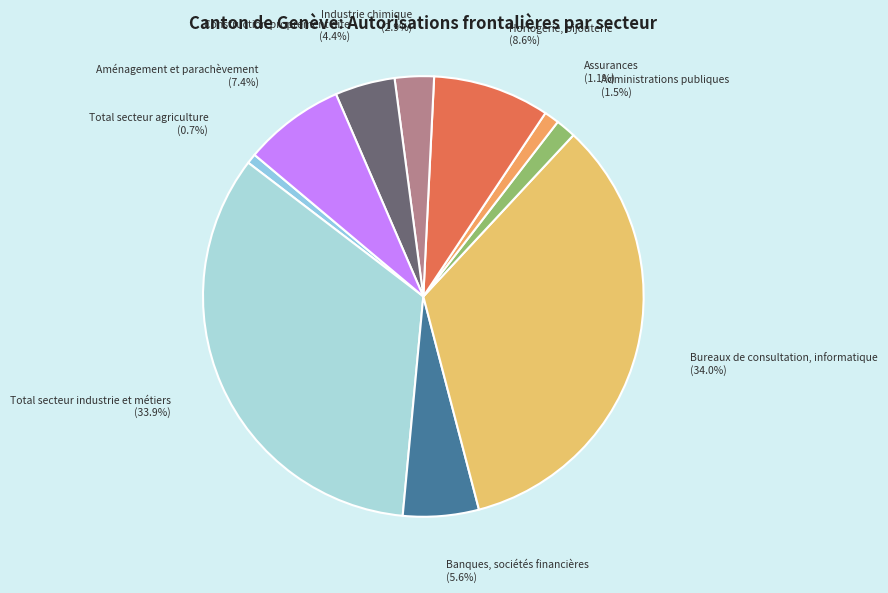

Does any single category account for the majority?

No